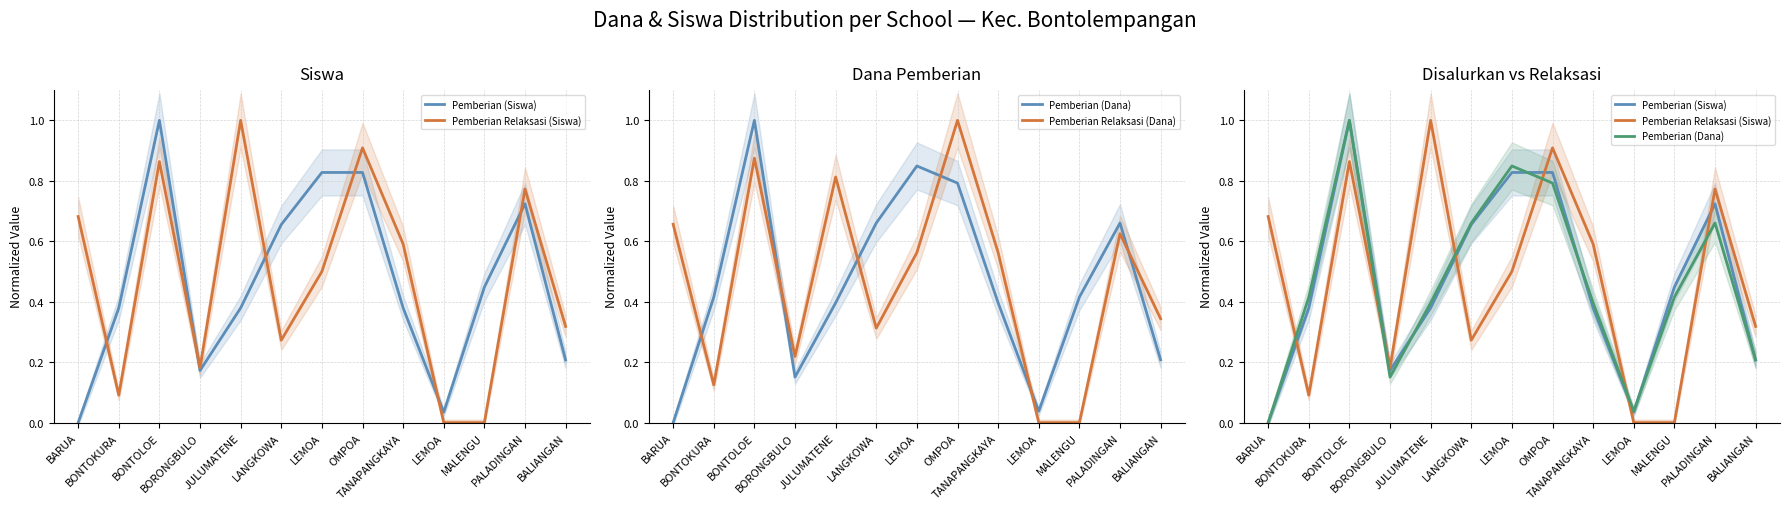

What is the sum of all Pemberian Relaksasi (Siswa) values?

6.2